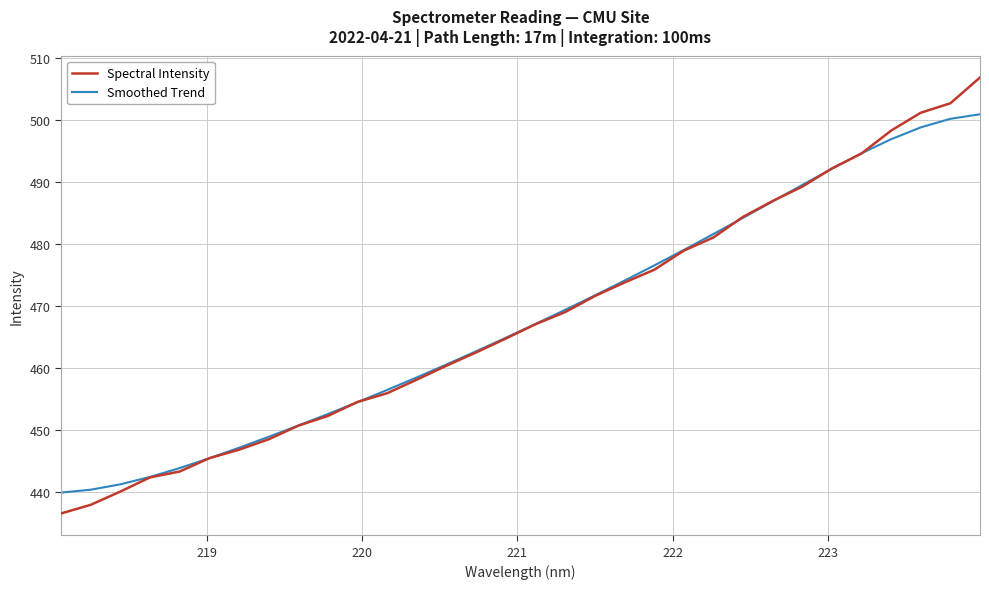

Which series has the largest range (max minus min)?

Spectral Intensity